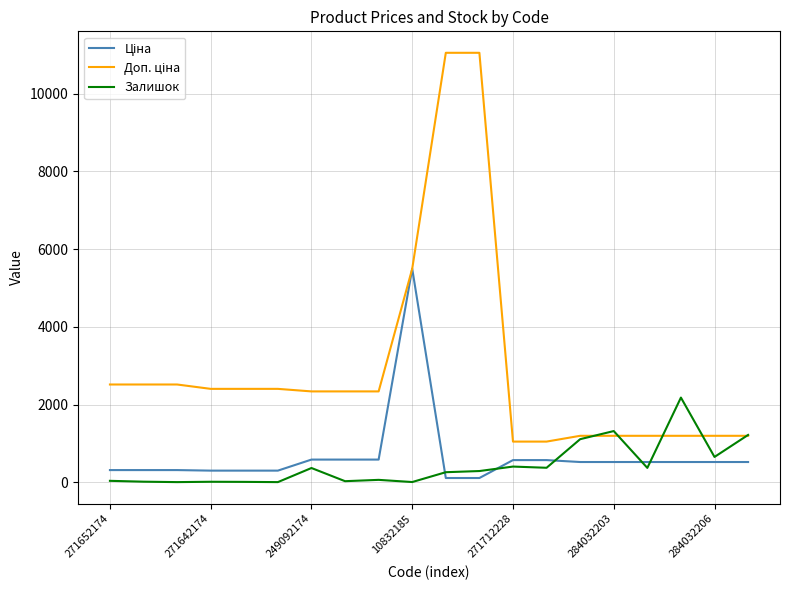

What is the greatest value displayed?

11055.0